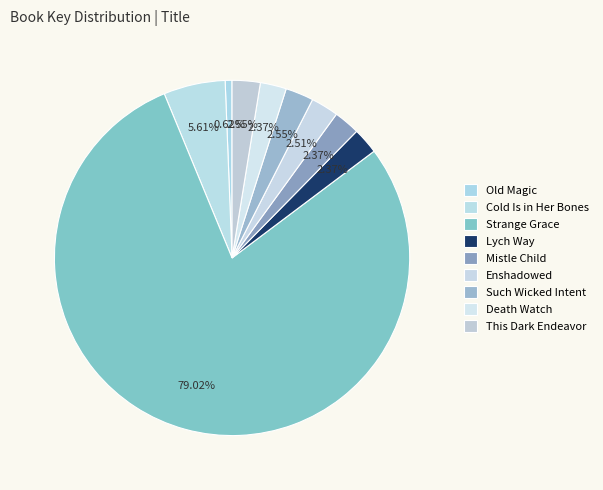

Count the number of slices in the pie.

9